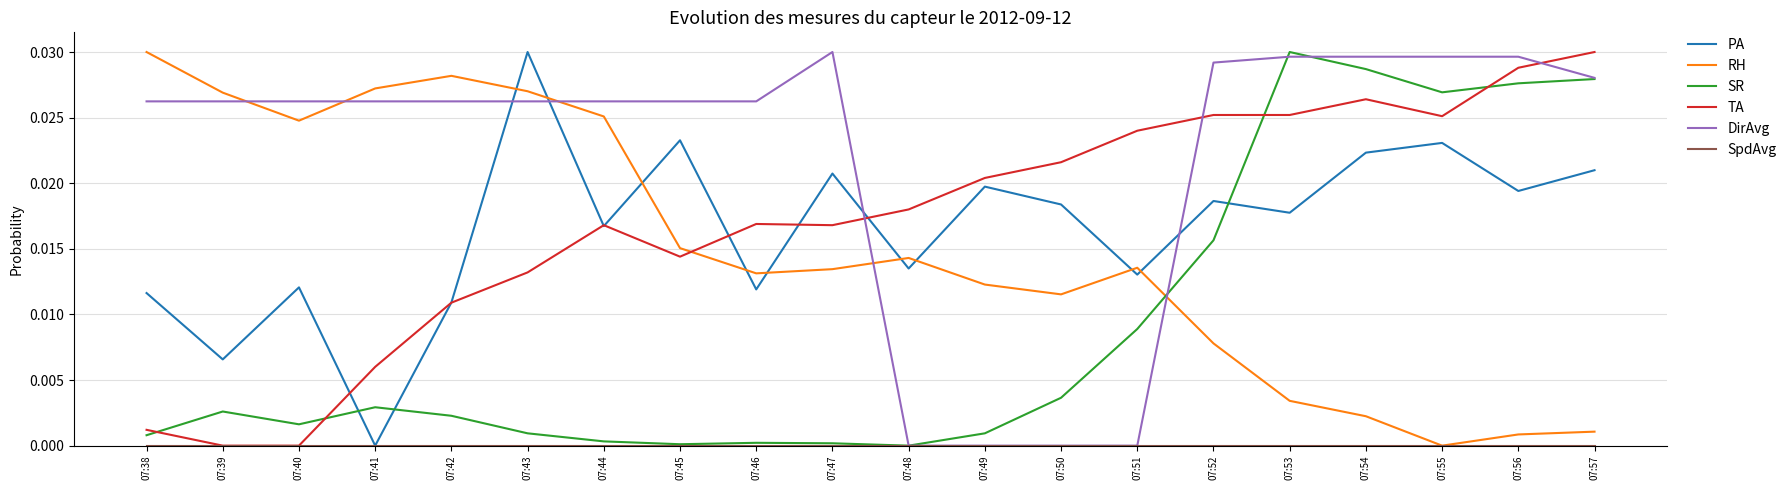

How many values in the PA series exceed 0?

19